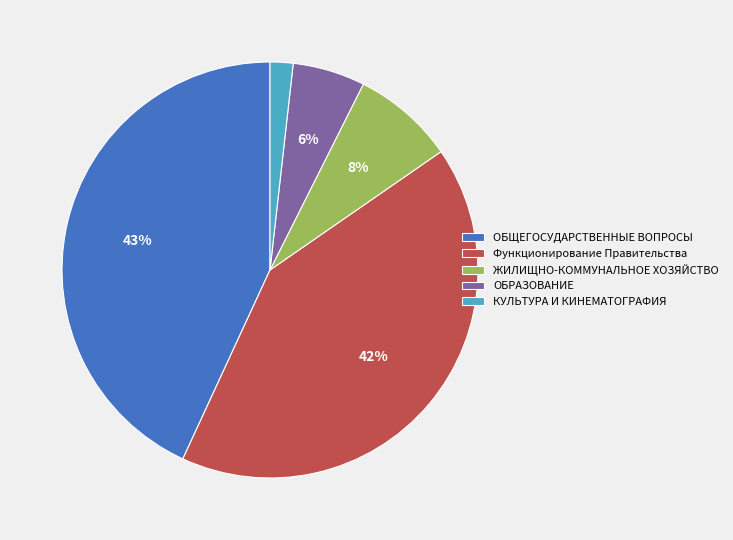

Does ЖИЛИЩНО-КОММУНАЛЬНОЕ ХОЗЯЙСТВО represent more than half of the total?

No